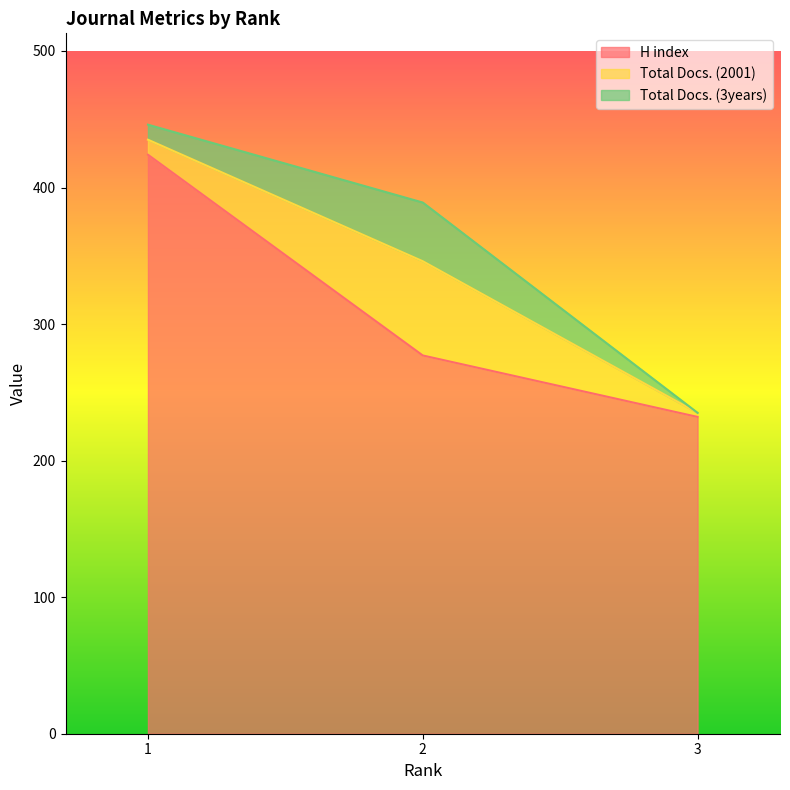

Reading right to left, transcribe all the data shown in this chart.

H index: 3=232	2=277	1=424
Total Docs. (2001): 3=3	2=69	1=11
Total Docs. (3years): 3=0	2=43	1=11